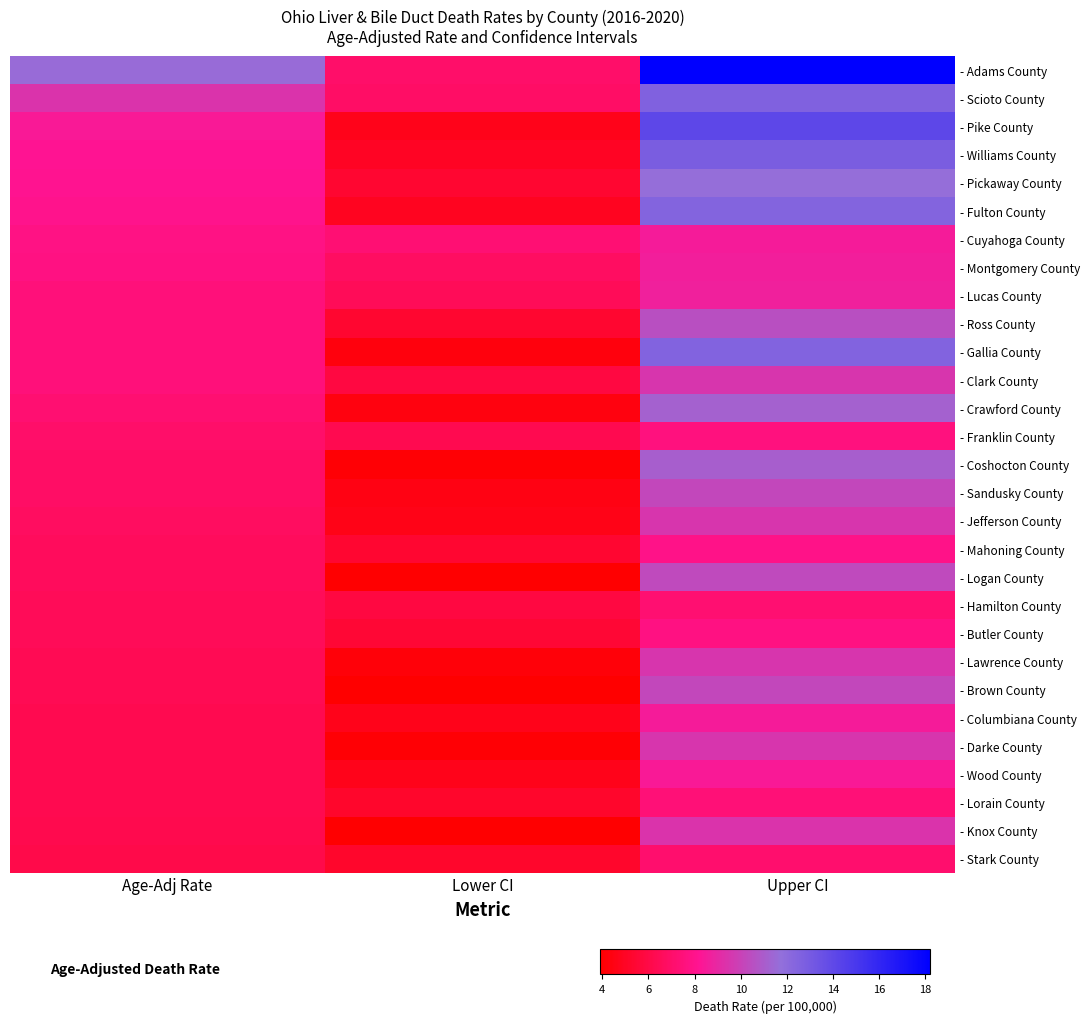

Which series has the largest range (max minus min)?

- Adams County